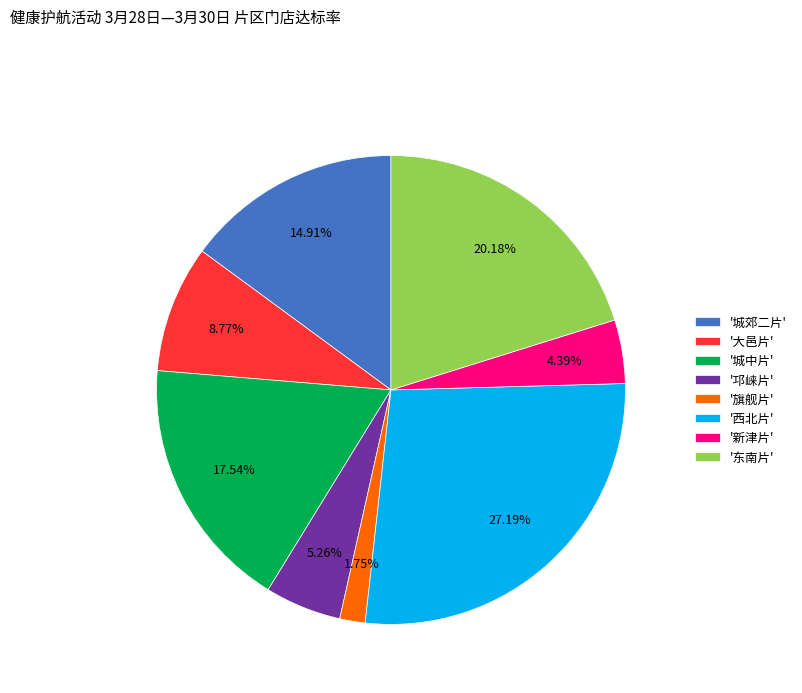

What is the smallest slice in the pie chart?

'旗舰片'